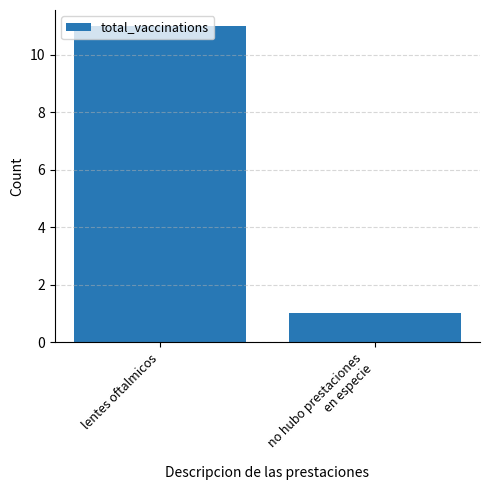

Are the bars grouped side by side (vs. stacked)?

No